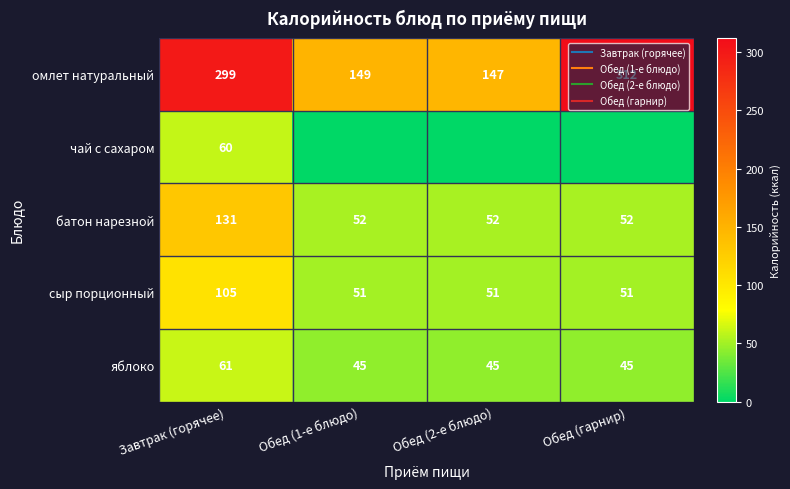

At how many categories does at least one series exceed 65?

4